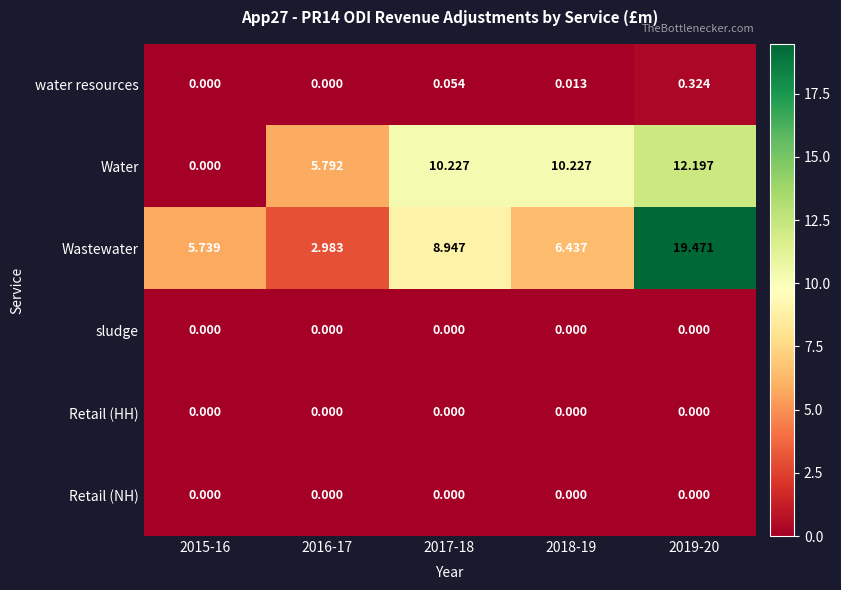

Which series has the largest total across all categories?

Wastewater